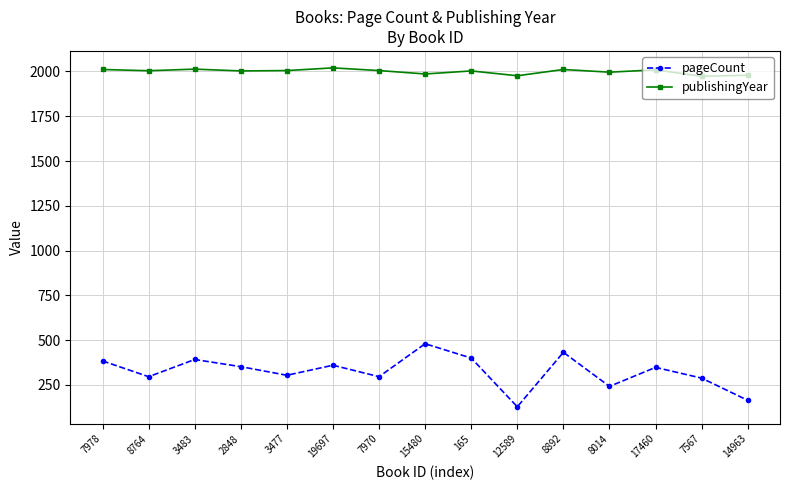

What is the smallest value displayed?

128